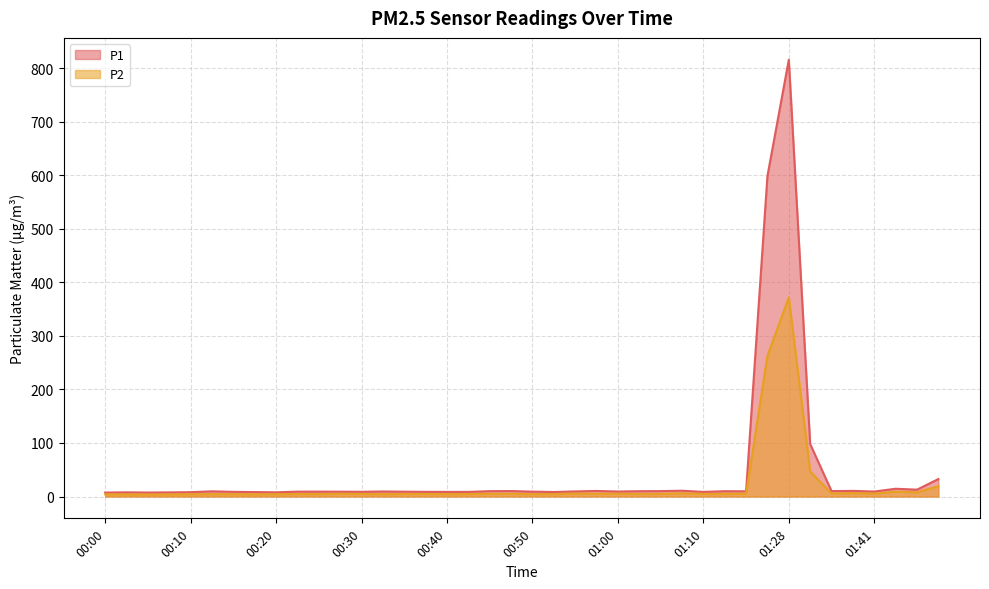

How many interior local peaks does the P1 series have?

10